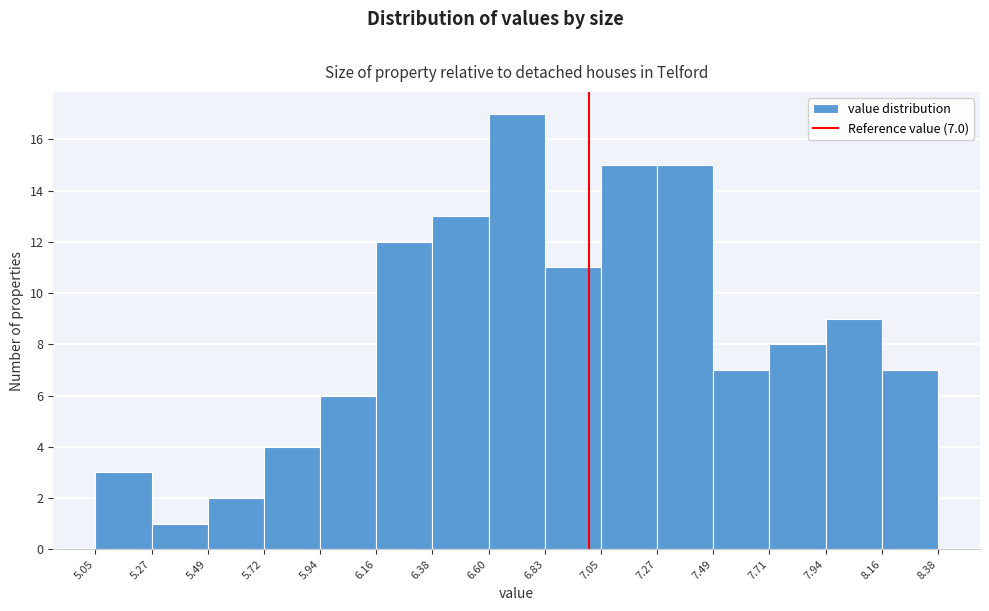

Over which range of the x-axis is the bar tallest?

6.60 to 6.83